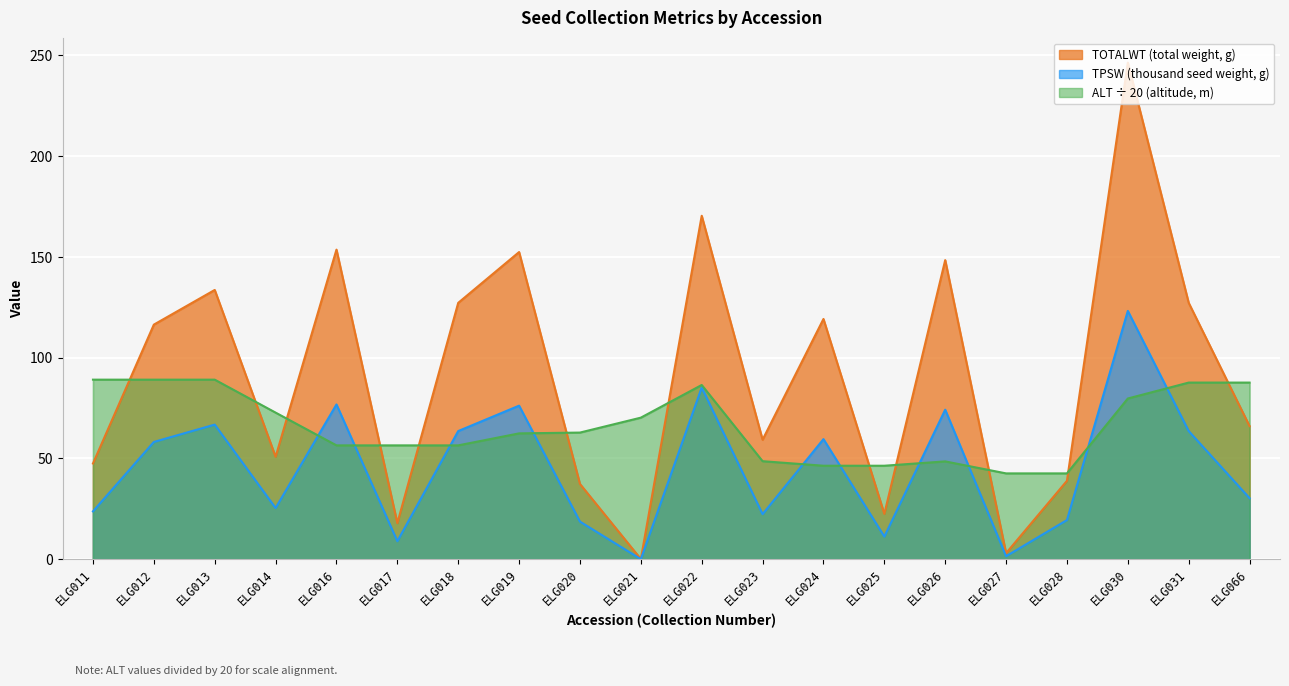

What is the difference between the maximum and second lowest values in the TPSW series?

121.7